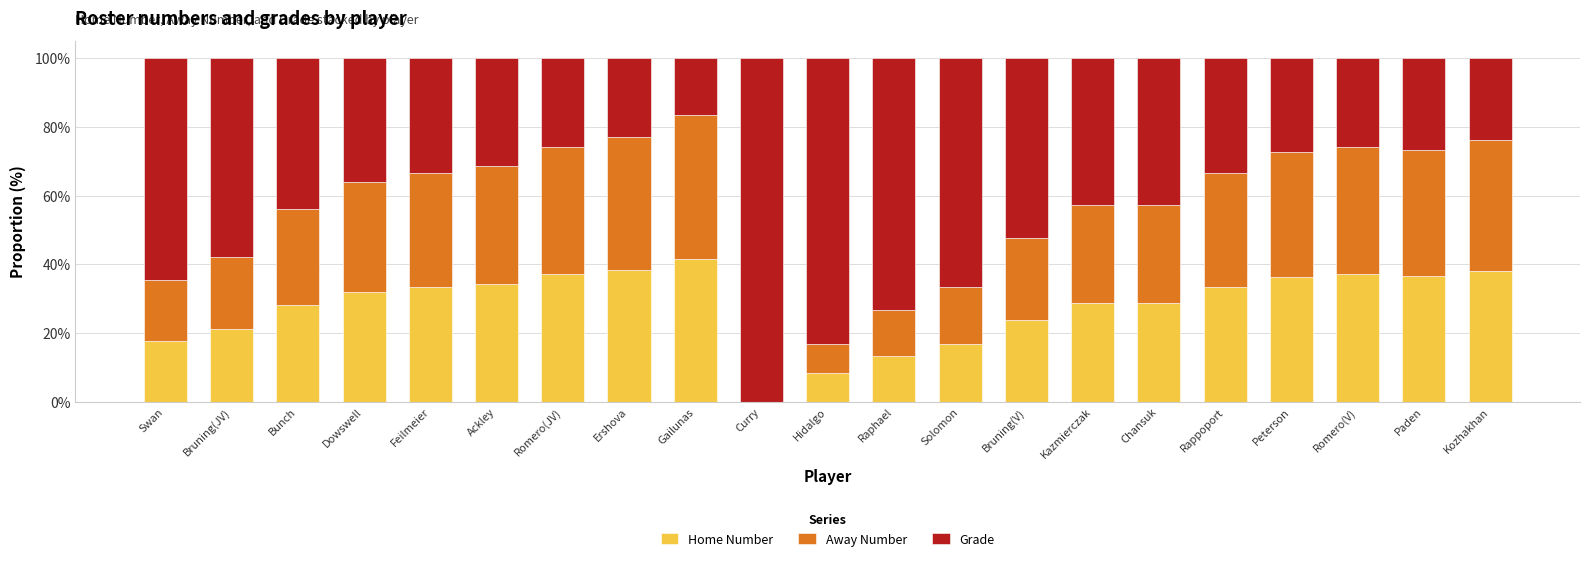

What is the total value across all series at Chansuk?

100.0